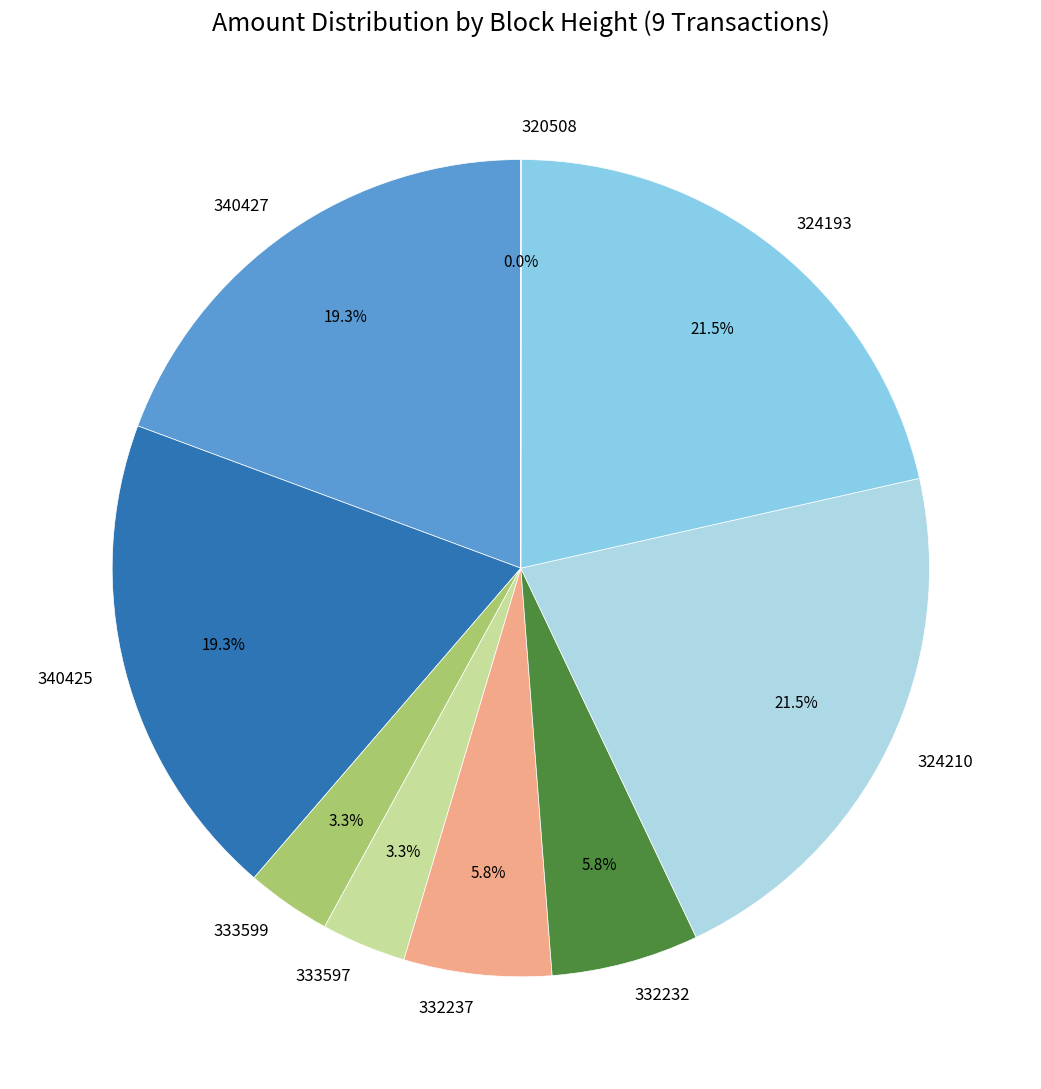

Is there any slice that represents more than half of the pie?

No